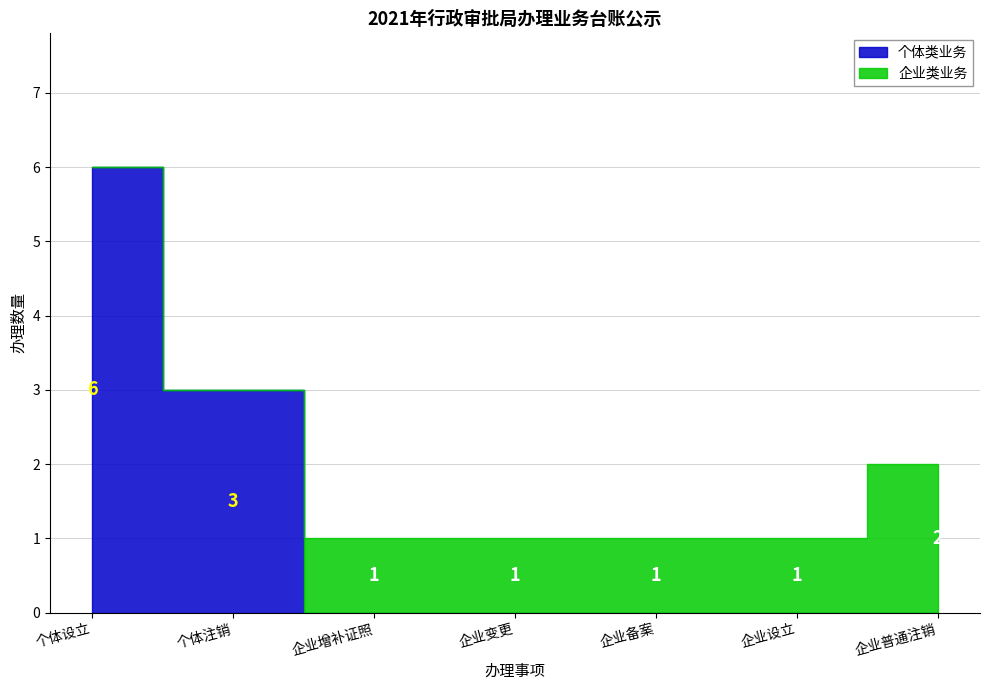

List the labels in order of value, largest first.

个体设立, 个体注销, 企业普通注销, 企业增补证照, 企业变更, 企业备案, 企业设立